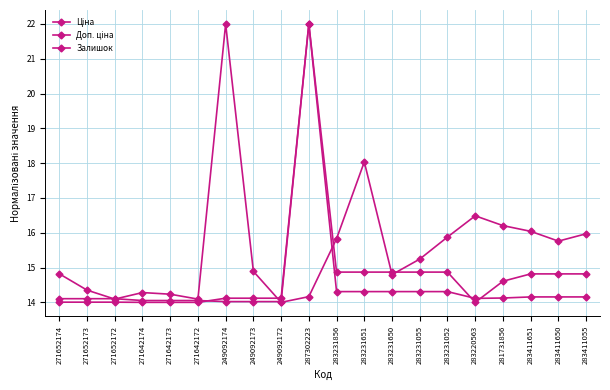

Where is Ціна nearest to the value 18?

283231856